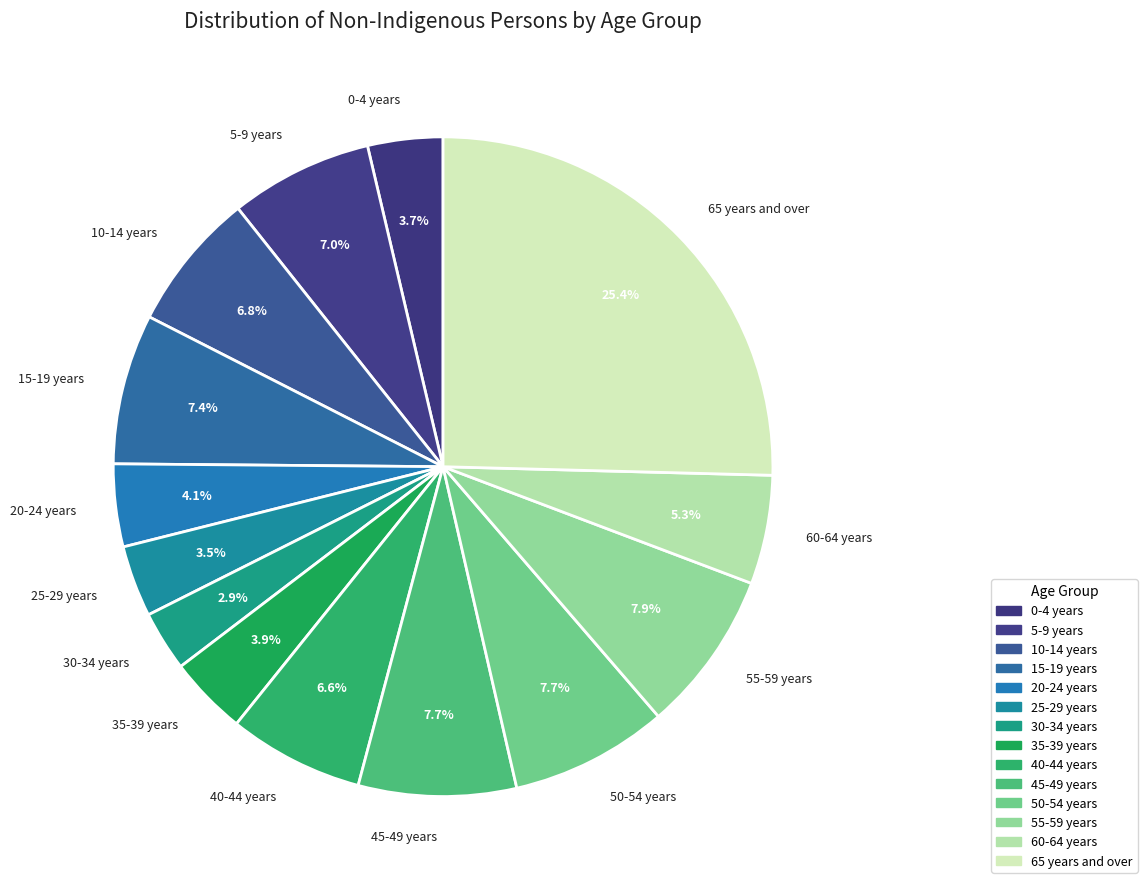

To the nearest percent, what is the average slice percentage?

7%